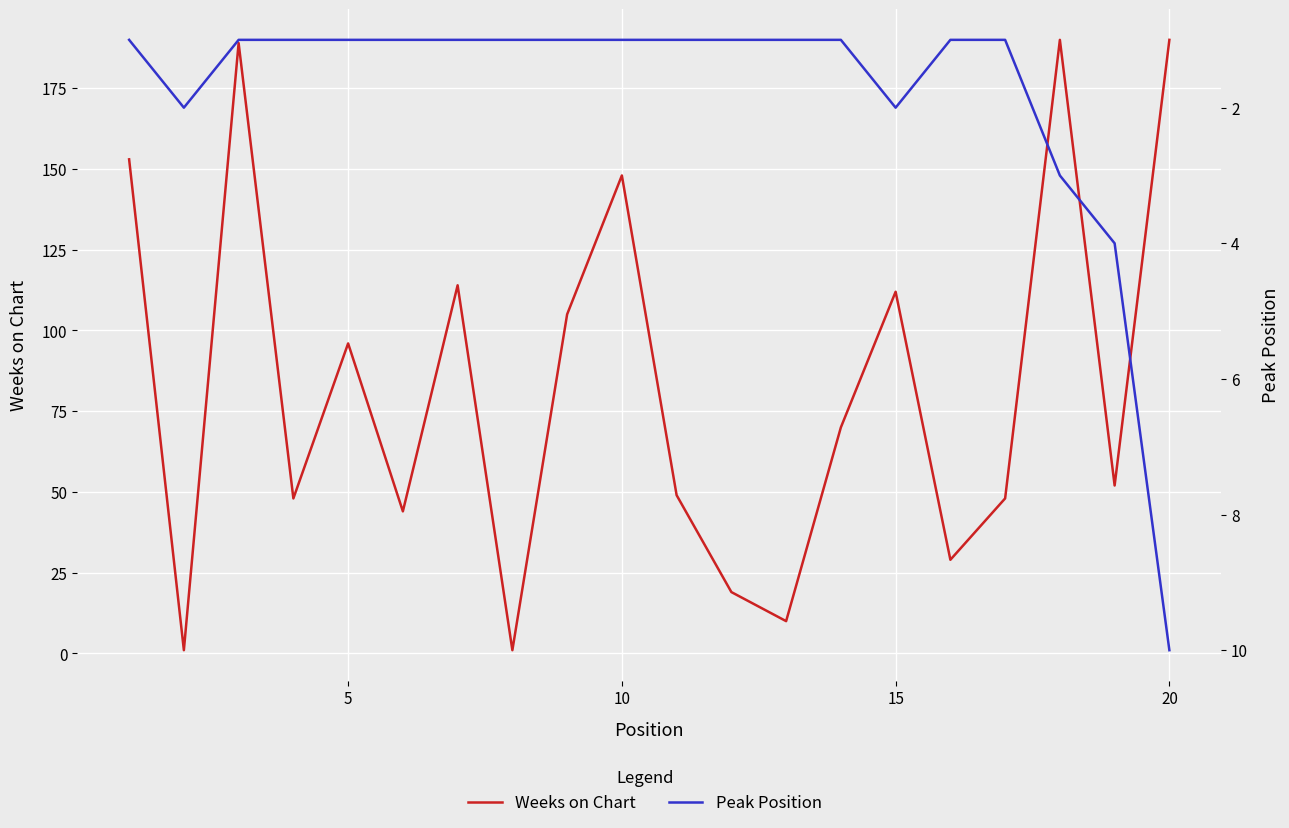

What is the value of the Weeks on Chart point at the 12th from the left?

19